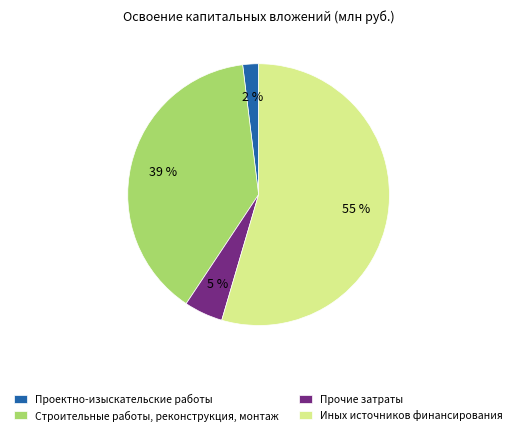

To the nearest percent, what is the difference between the Прочие затраты and Проектно-изыскательские работы slice percentages?

3%